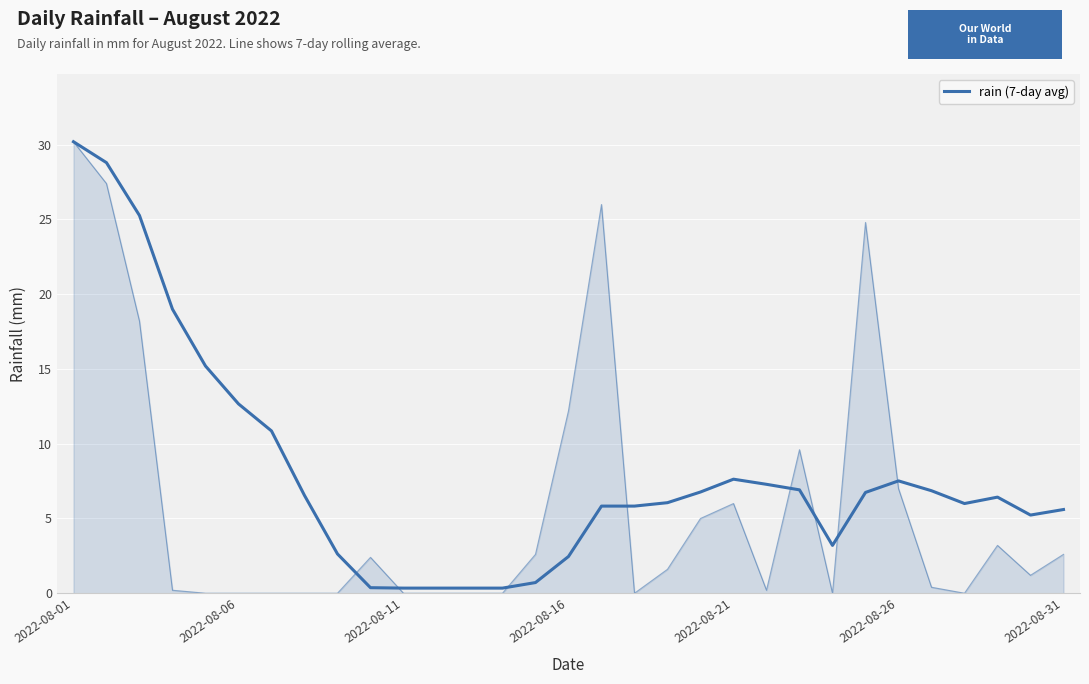

Reading left to right, list all the values displayed in this chart.

30.2	28.8	25.3	19.0	15.2	12.7	10.9	6.5	2.6	0.4	0.3	0.3	0.3	0.3	0.7	2.5	5.8	5.8	6.1	6.8	7.6	7.3	6.9	3.2	6.7	7.5	6.9	6.0	6.4	5.2	5.6